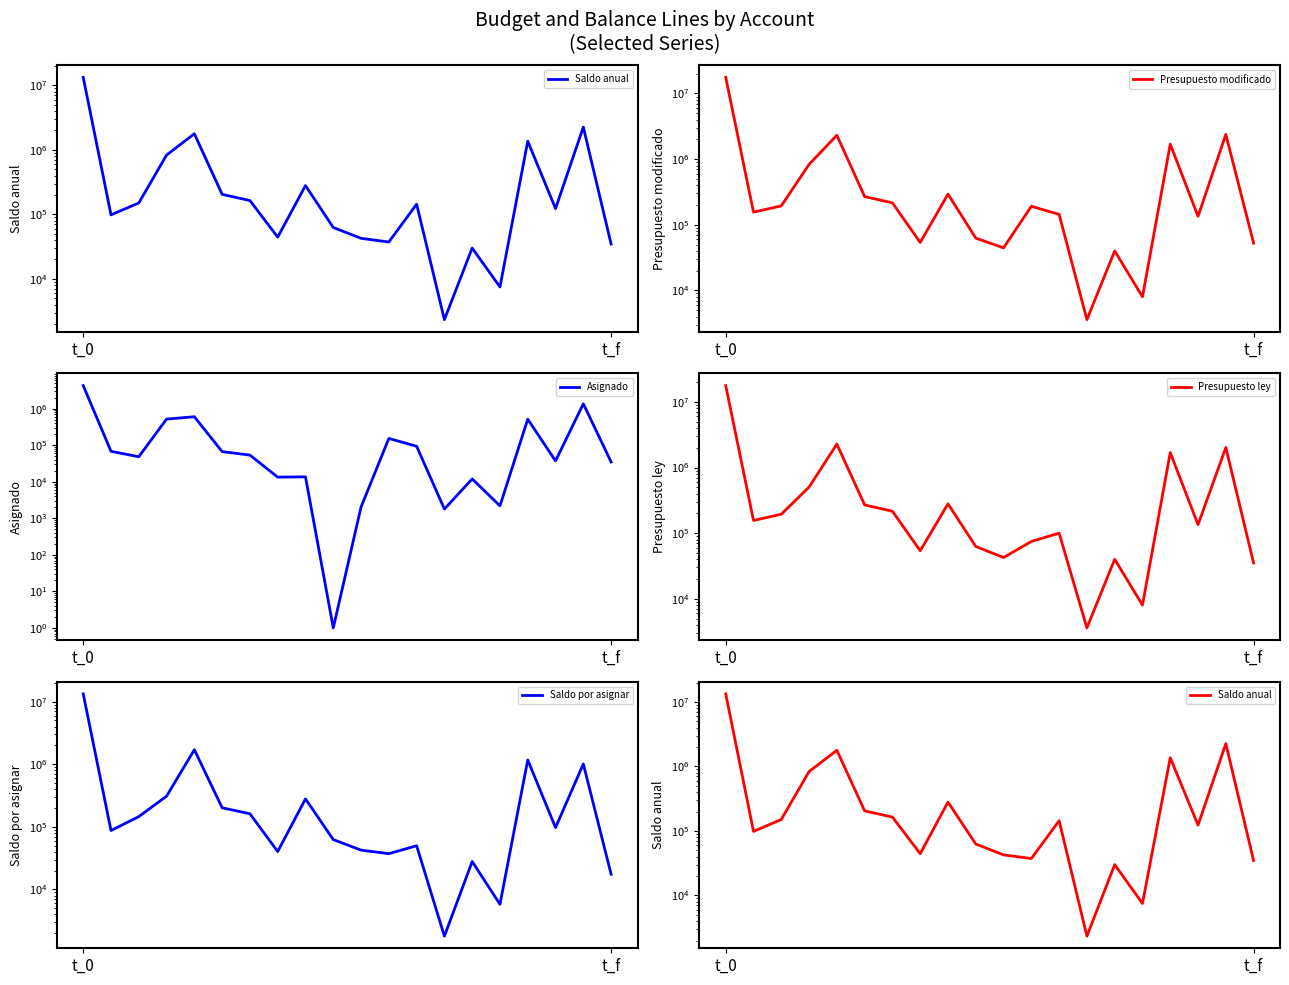

Where is Presupuesto ley nearest to the value 8879164?

4